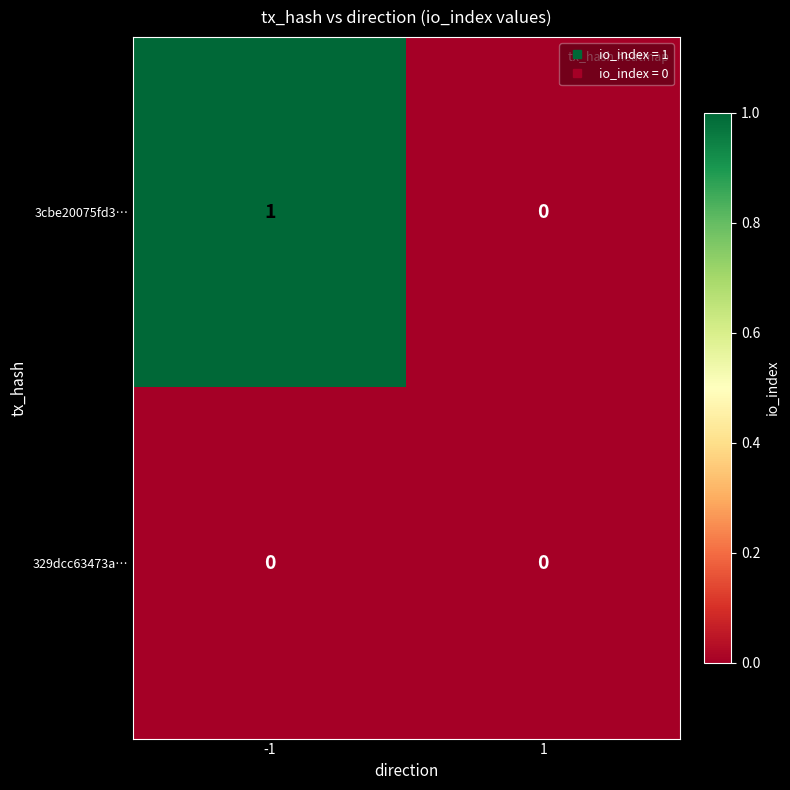

What is the spread (max minus min) of values at -1?

1